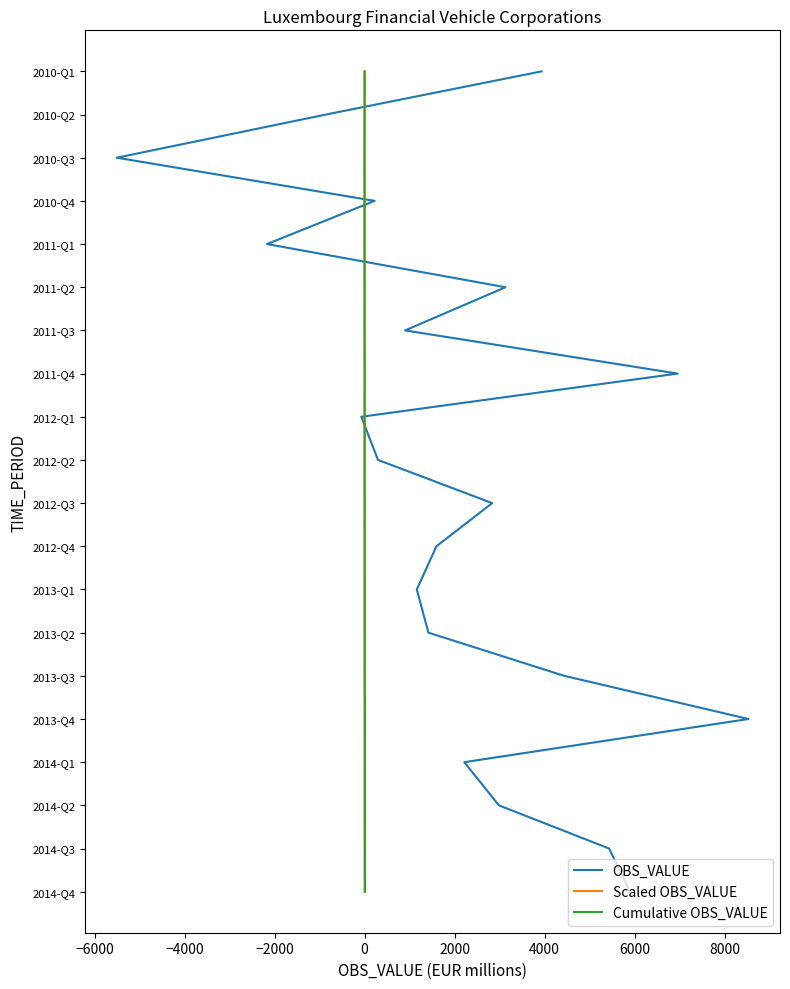

Is it true that OBS_VALUE equals 2 at −6000?

False